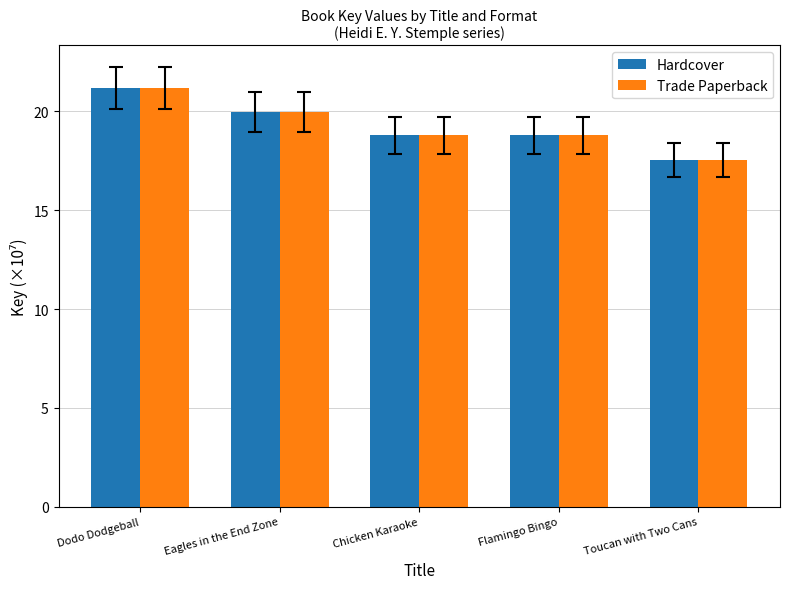

What is the label of the 3rd bar from the left?

Chicken Karaoke